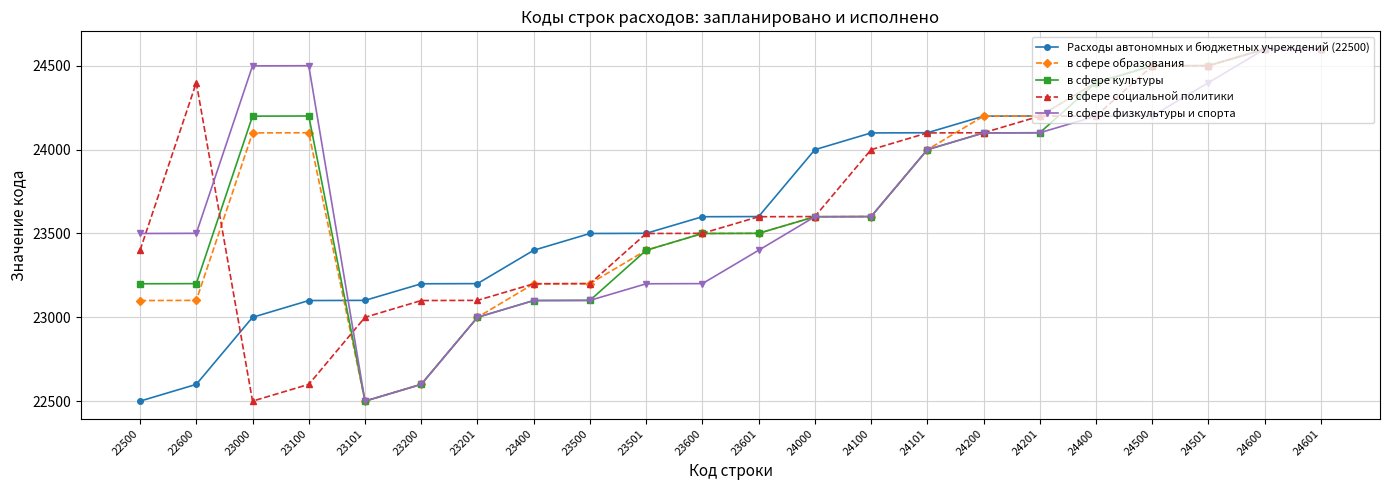

True or false: в сфере образования has more than 0 points higher than both neighbors.

True